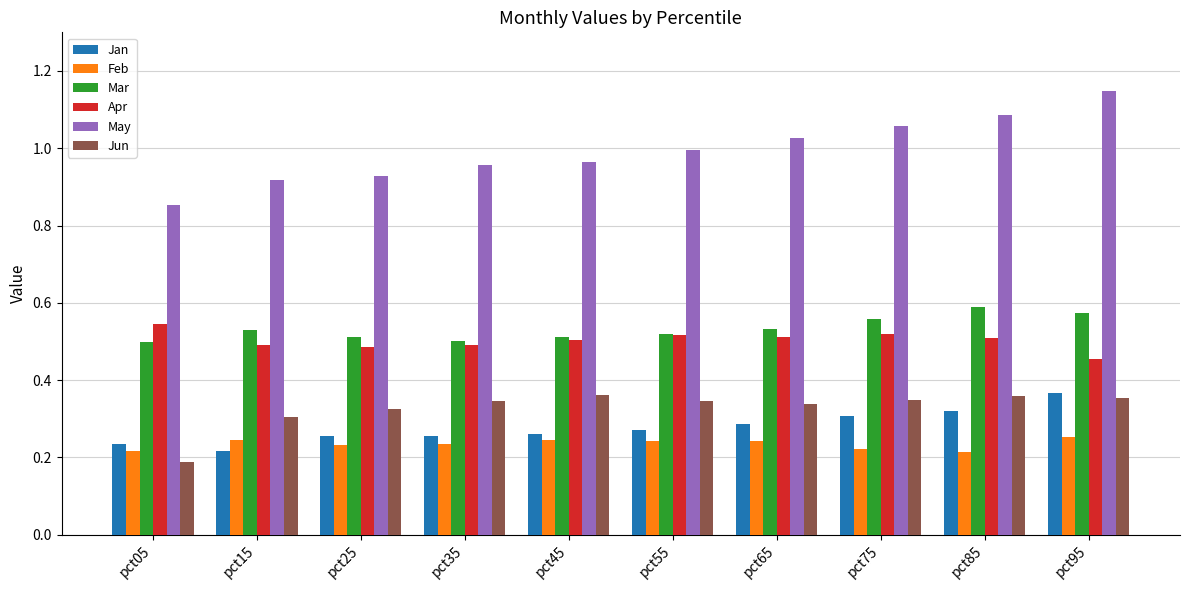

Which series has the widest spread of values?

May